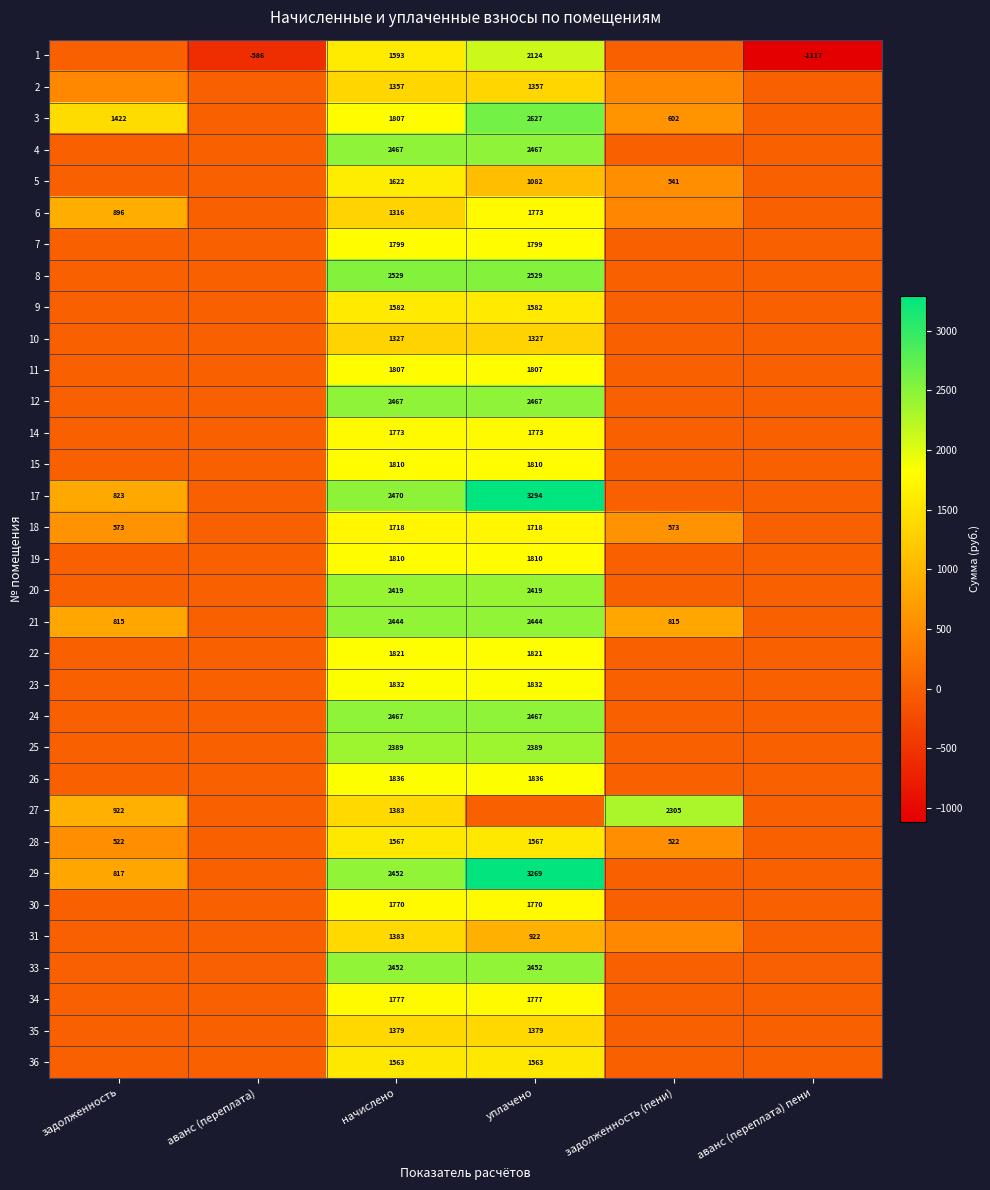

What is the difference between the maximum and minimum values in the 18 series?

1718.1